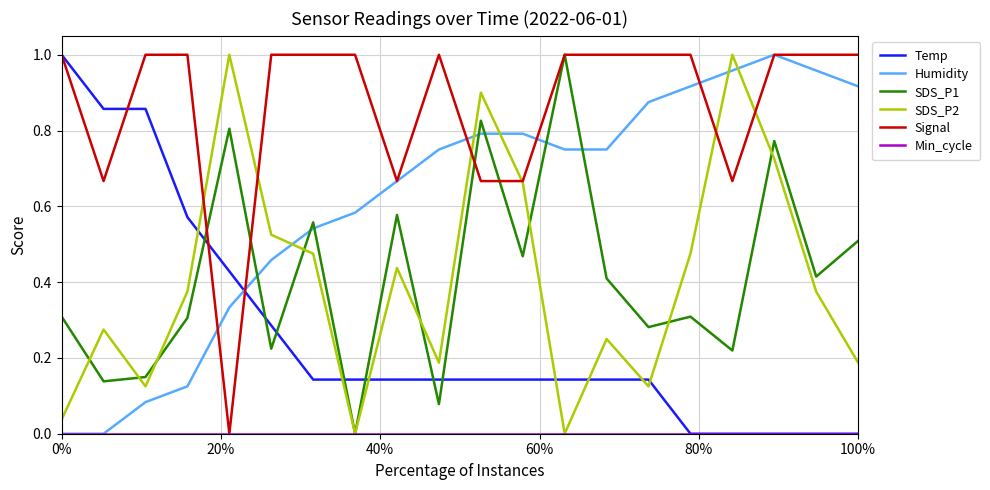

How many lines are shown in the chart?

6